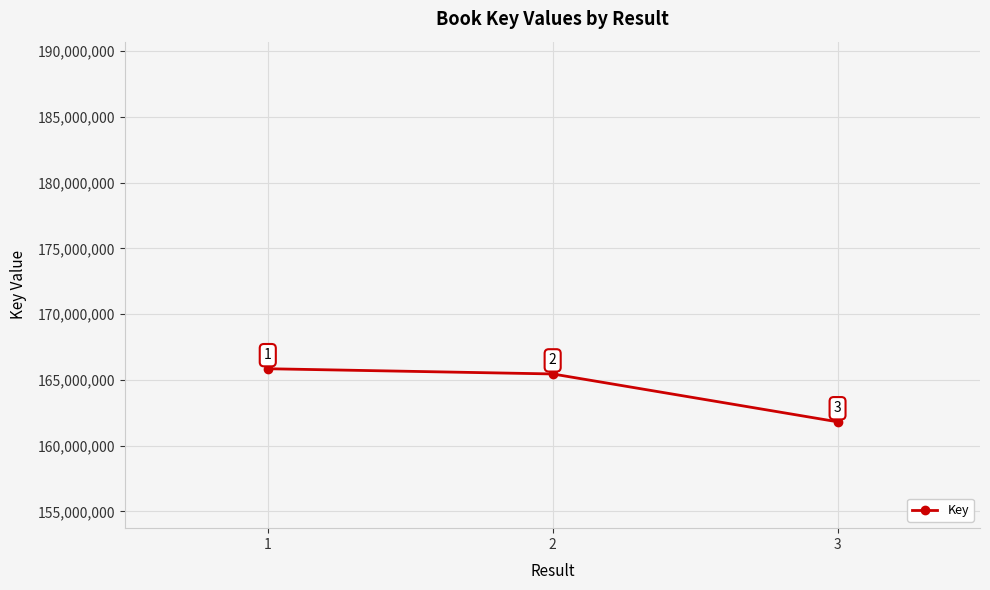

What is the sum of all values?

493113154